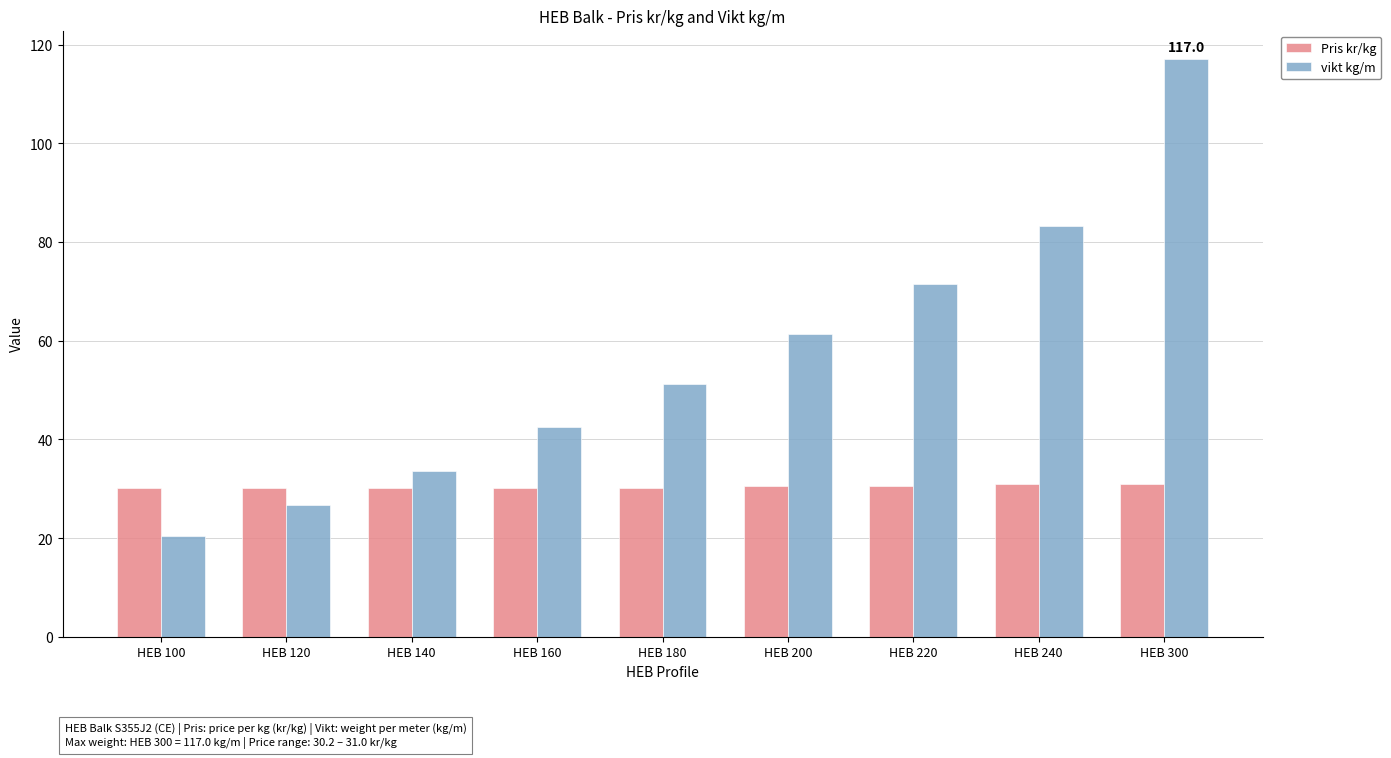

Is it true that Pris kr/kg equals 49.8 at HEB 200?

False